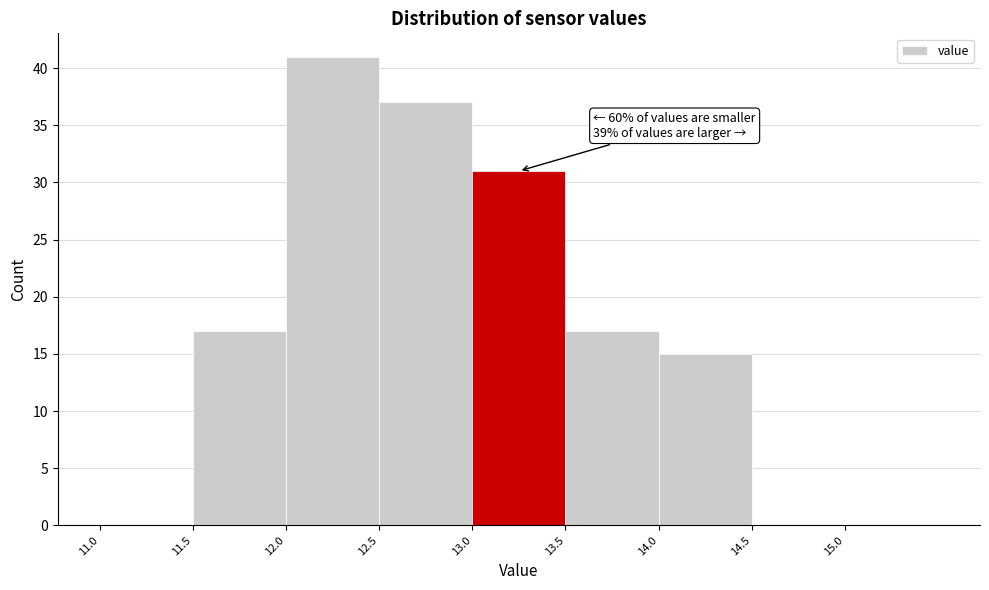

Which range on the x-axis has the tallest bar?

12.0 to 12.5